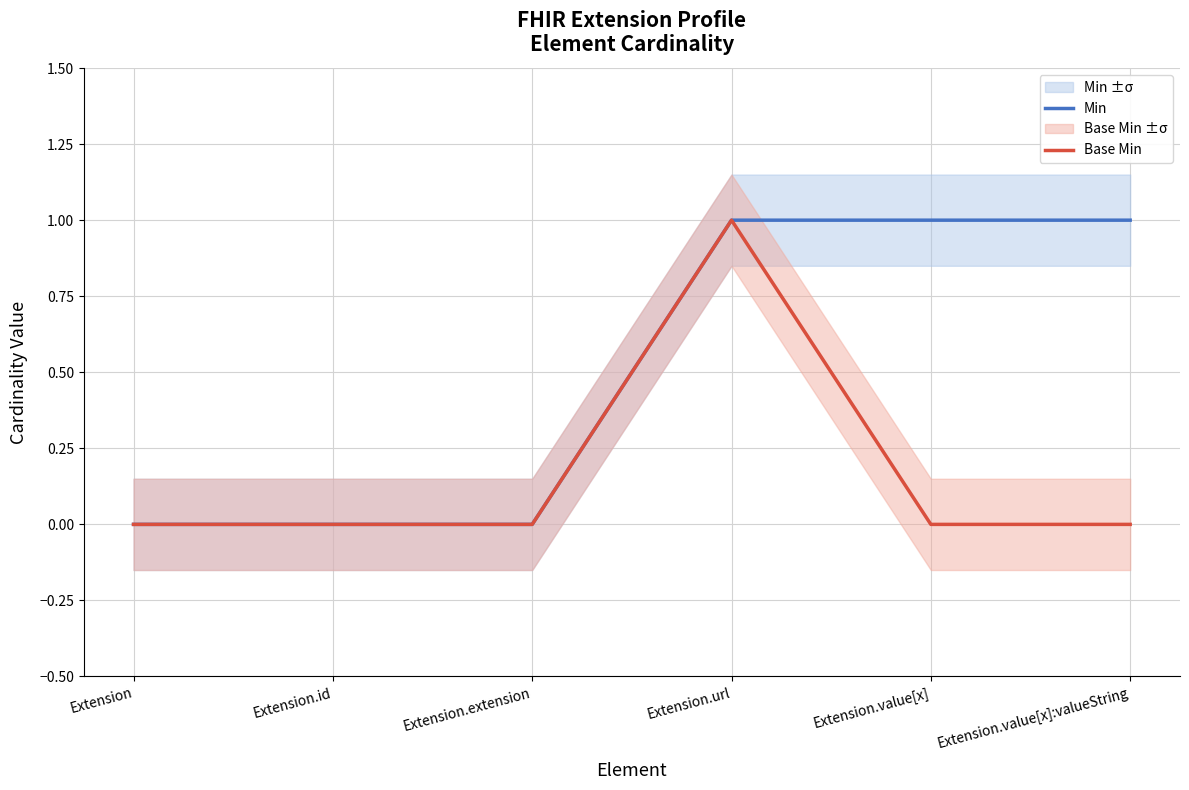

The value of Base Min at Extension.url is 1. True or false?

True